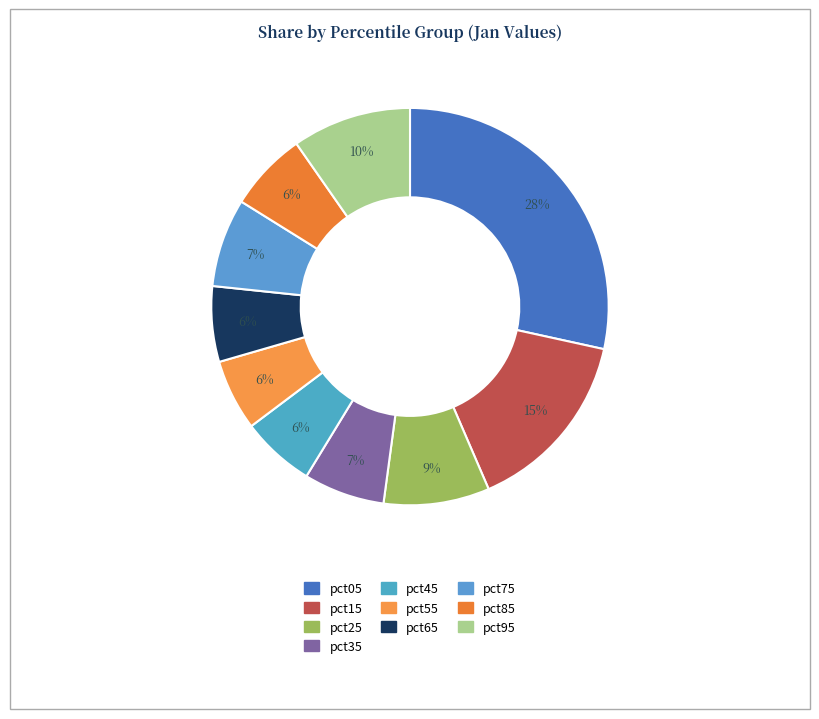

To the nearest percent, what is the difference between the pct35 and pct95 slice percentages?

3%